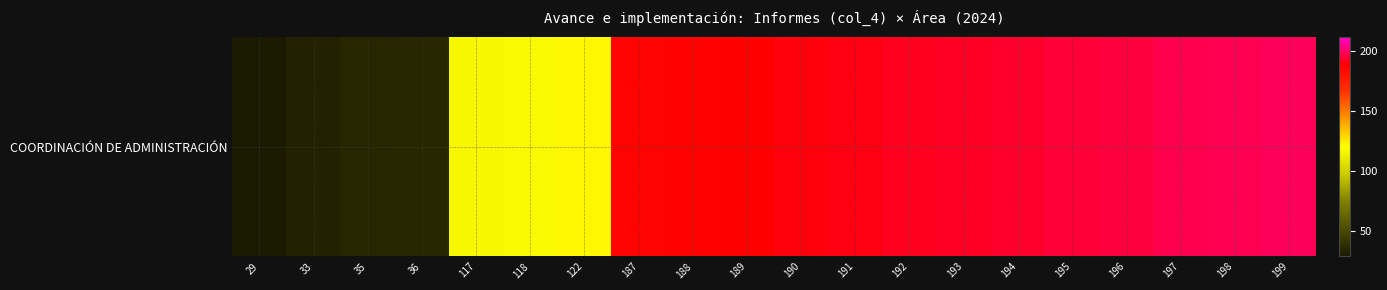

What is the approximate value at 193, to the nearest 50?

200